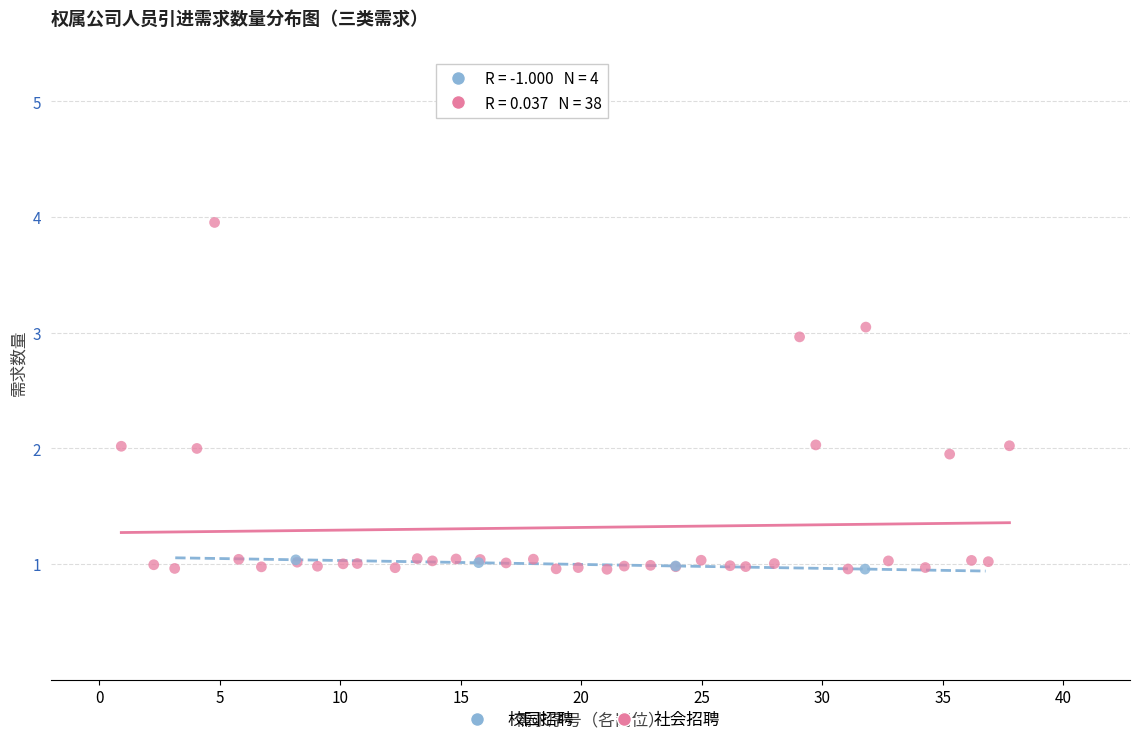

Which series reaches the maximum Y coordinate?

社会招聘